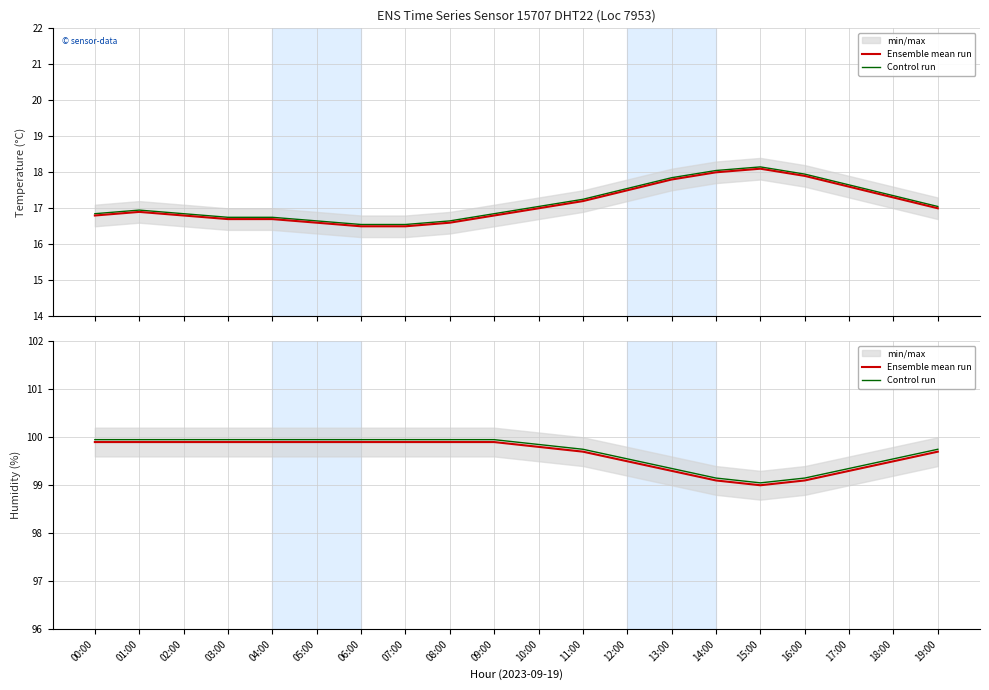

How many values in the Ensemble mean run series exceed 99?

19